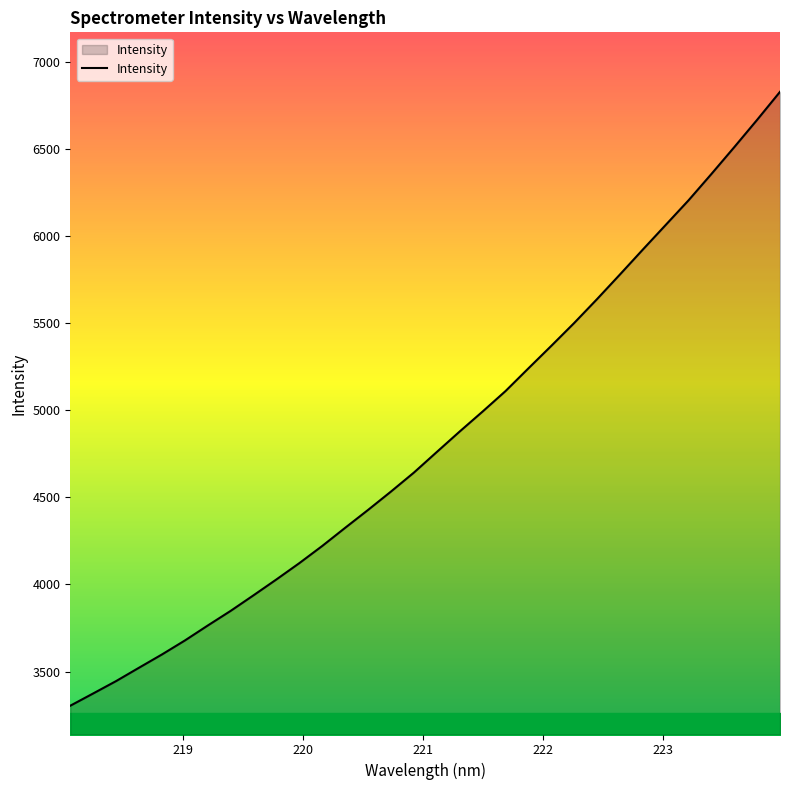

What is the difference between the maximum and minimum values?

3523.3